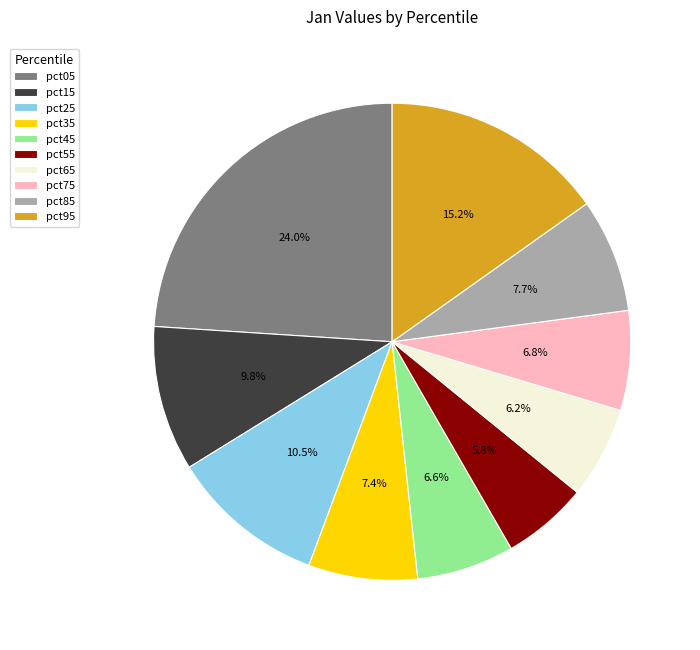

Which has a higher value, pct95 or pct75?

pct95